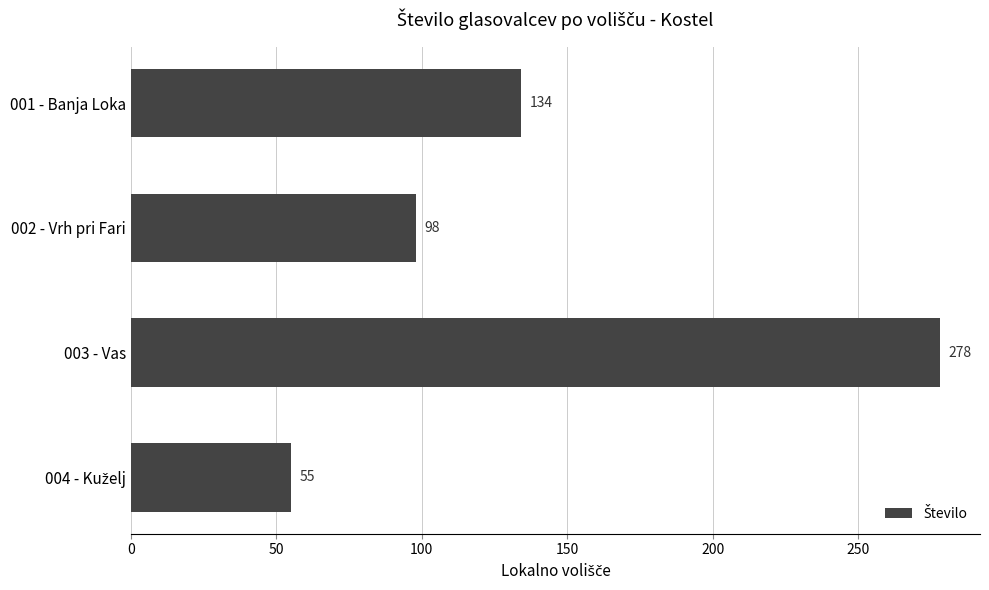

Are the bars grouped side by side (vs. stacked)?

No